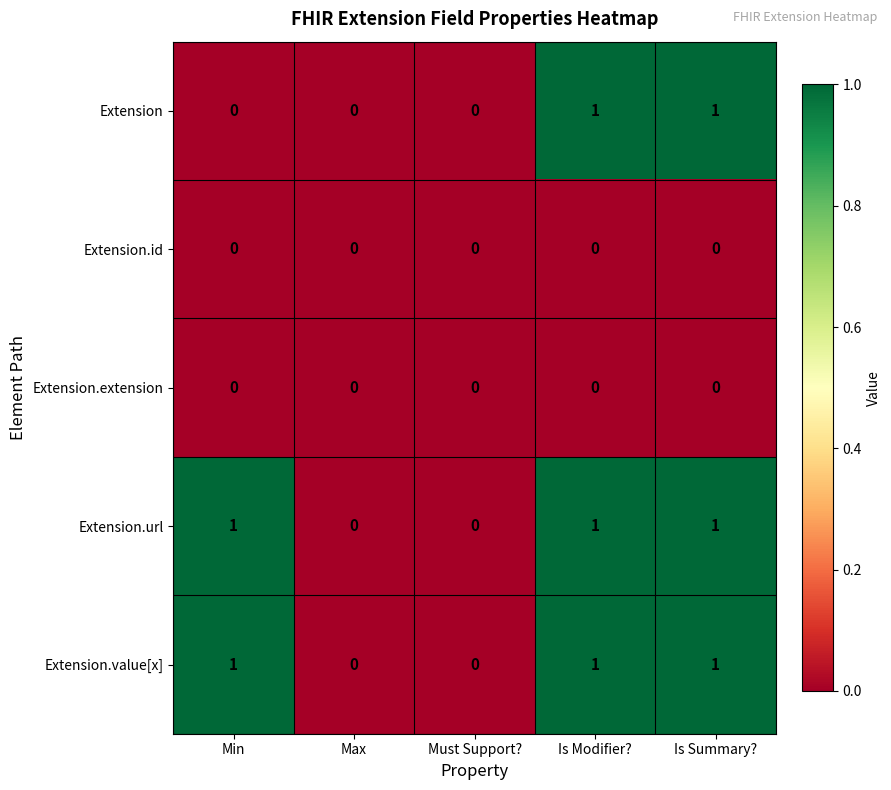

What is the difference between the highest and lowest values at Min?

1